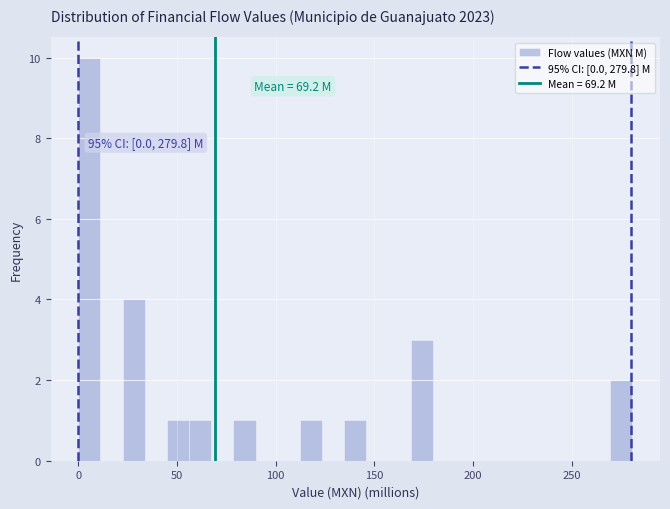

Read against the x-axis, roughly where is the centre of the tallest bar?

5